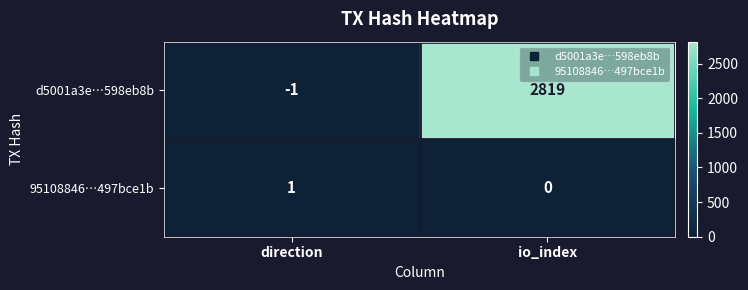

What is the maximum value shown in the chart?

2819